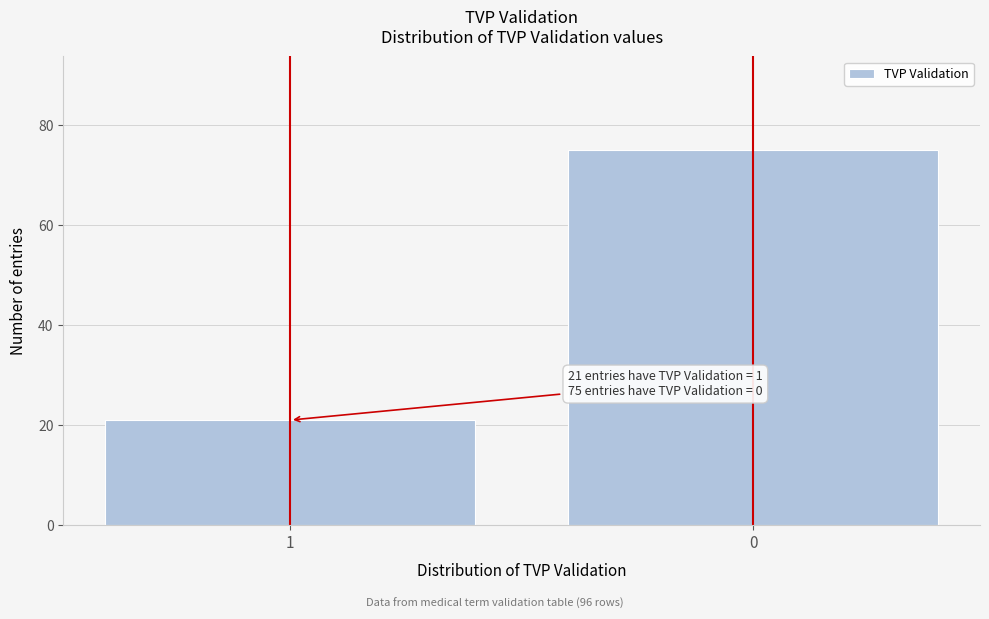

Reading left to right, what are all the values shown in this chart?

21	75